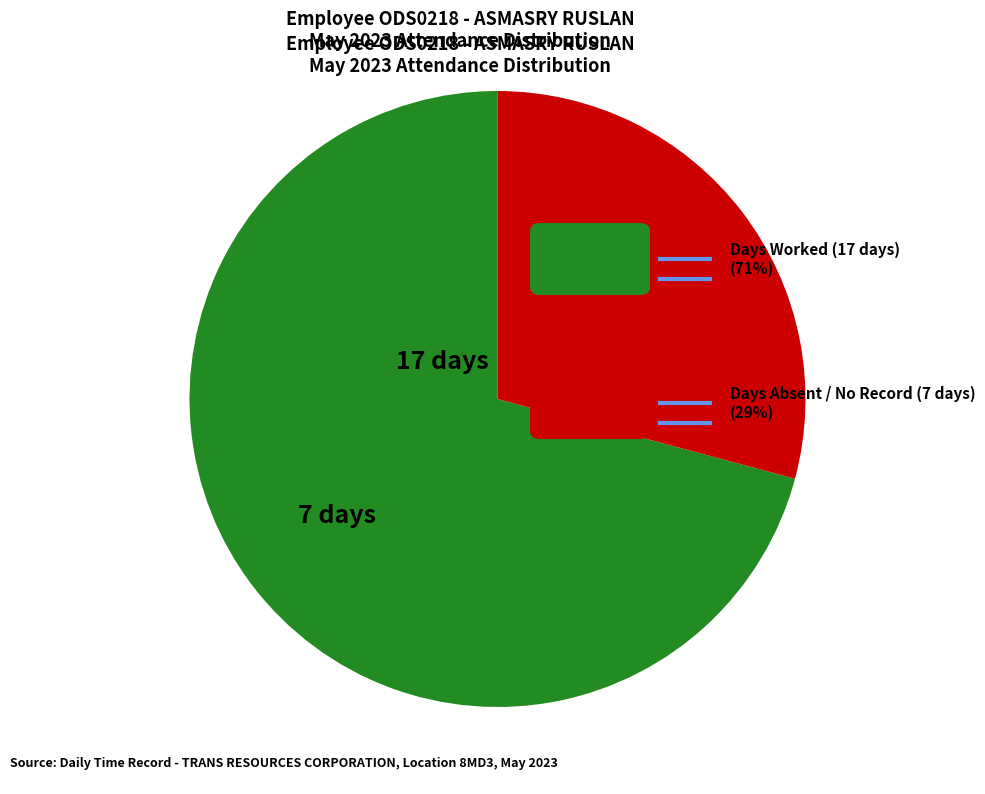

Is there any slice that represents more than half of the pie?

Yes